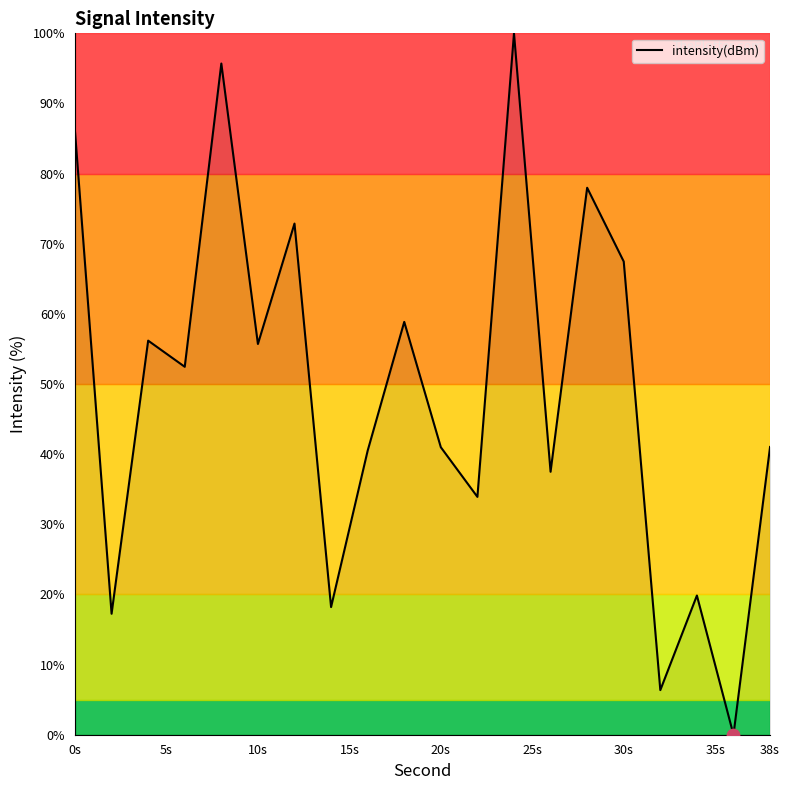

What is the difference between the maximum and minimum values?

100.0